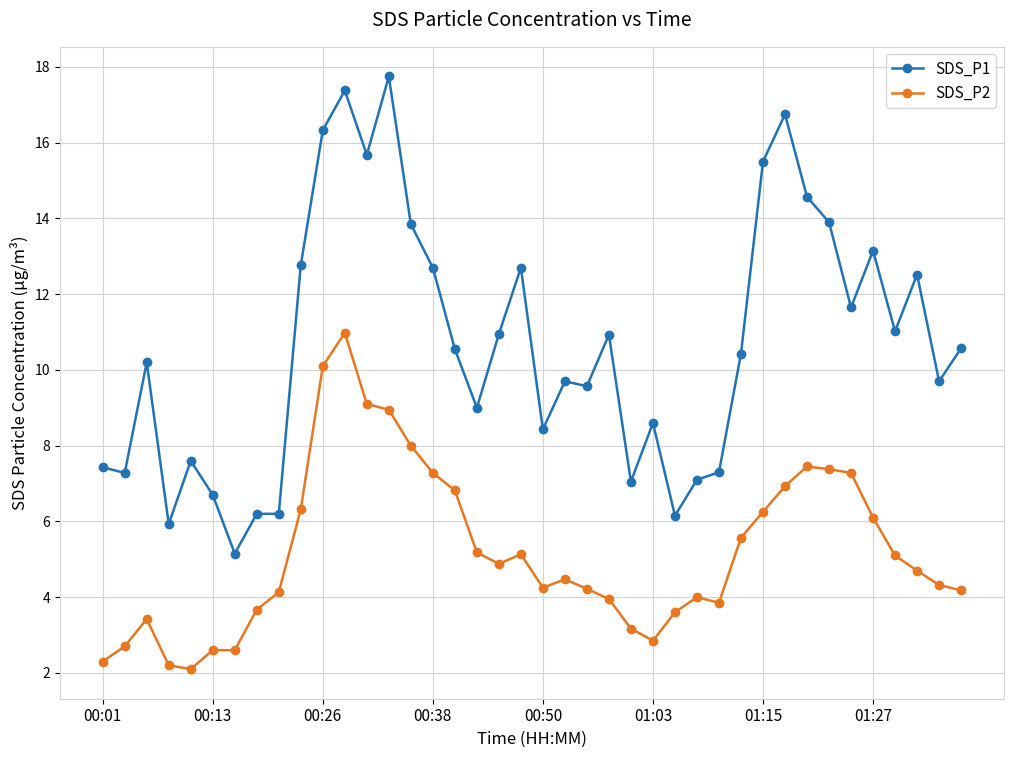

Does the chart have visible grid lines?

Yes